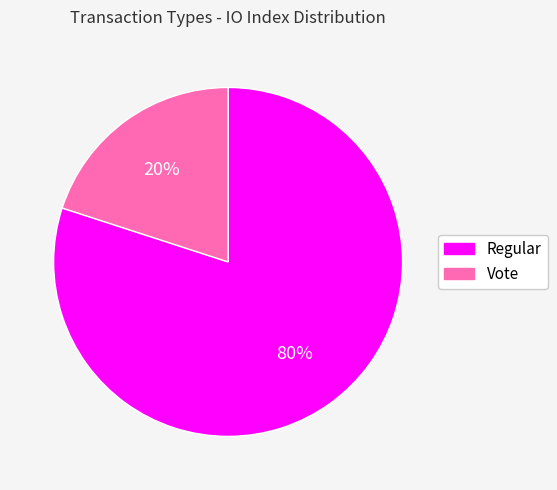

Count the number of slices in the pie.

2